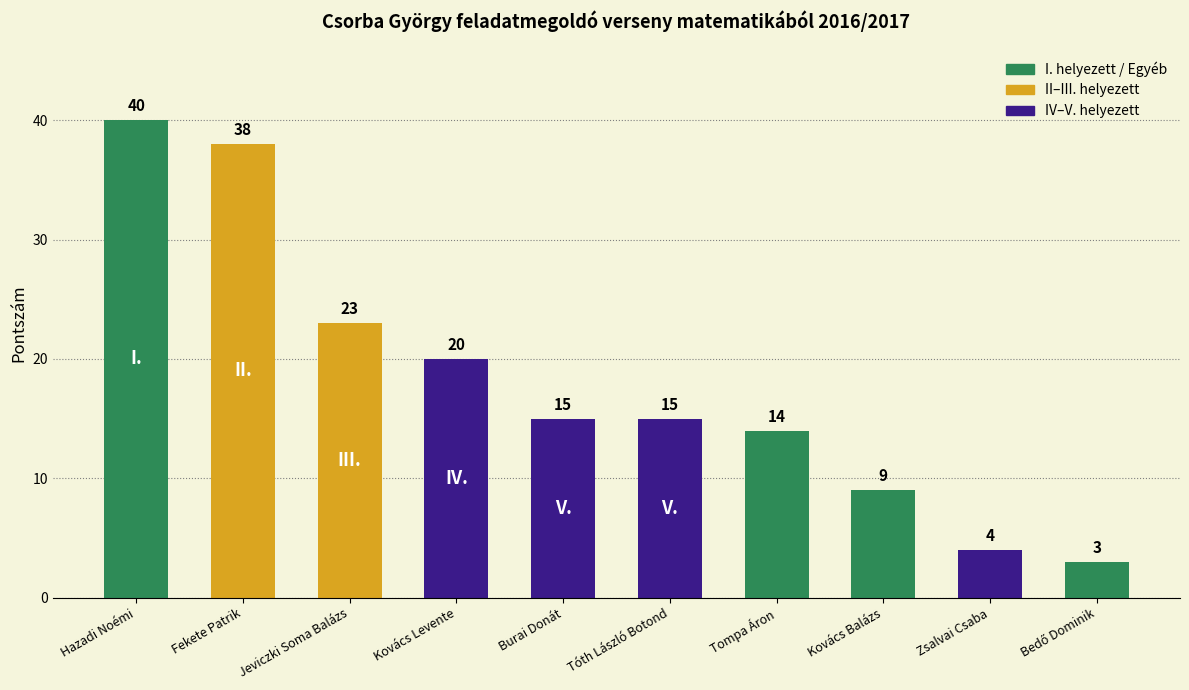

What is the difference between the values at Fekete Patrik and Jeviczki Soma Balázs?

15